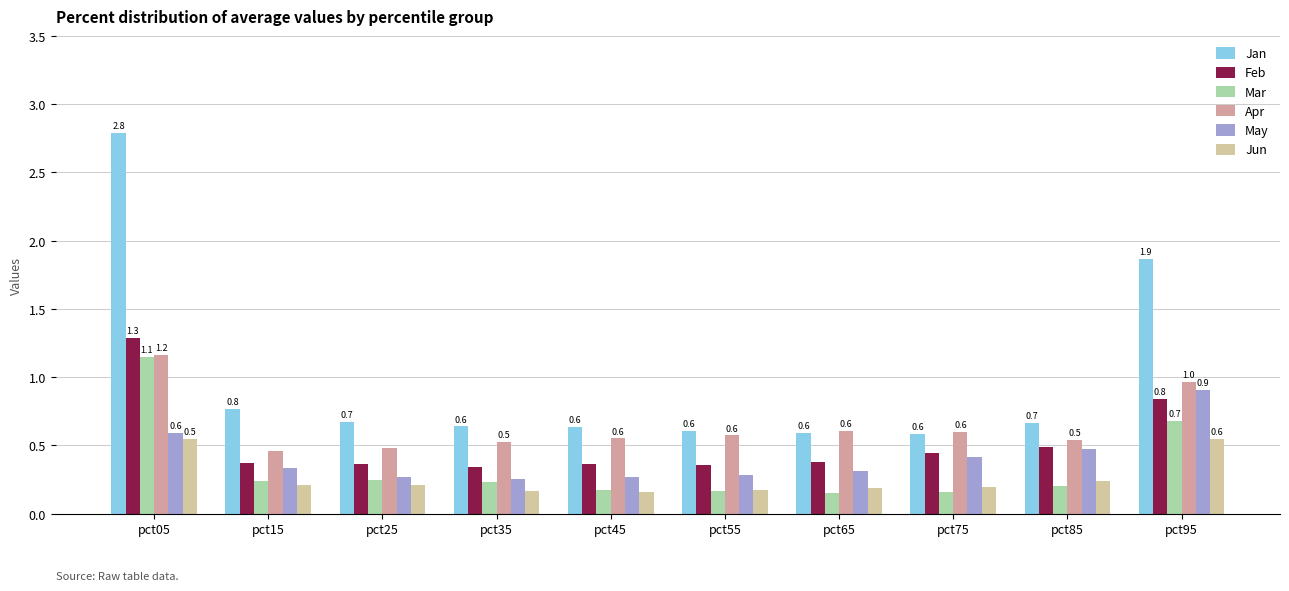

What is the sum of all Jan values?

9.8